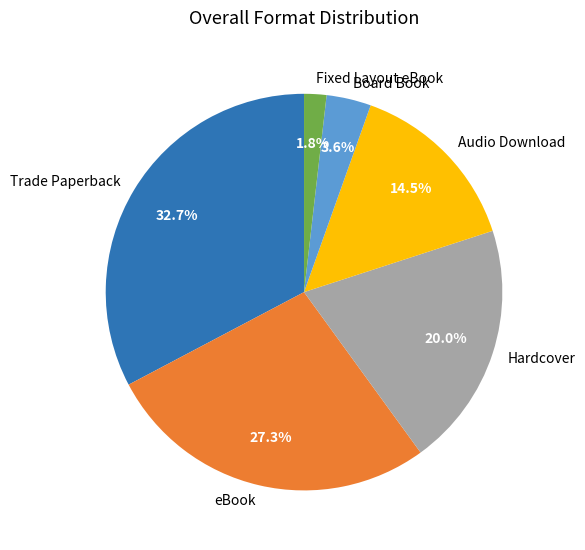

What is the total percentage of Trade Paperback and Fixed Layout eBook?

34.5%